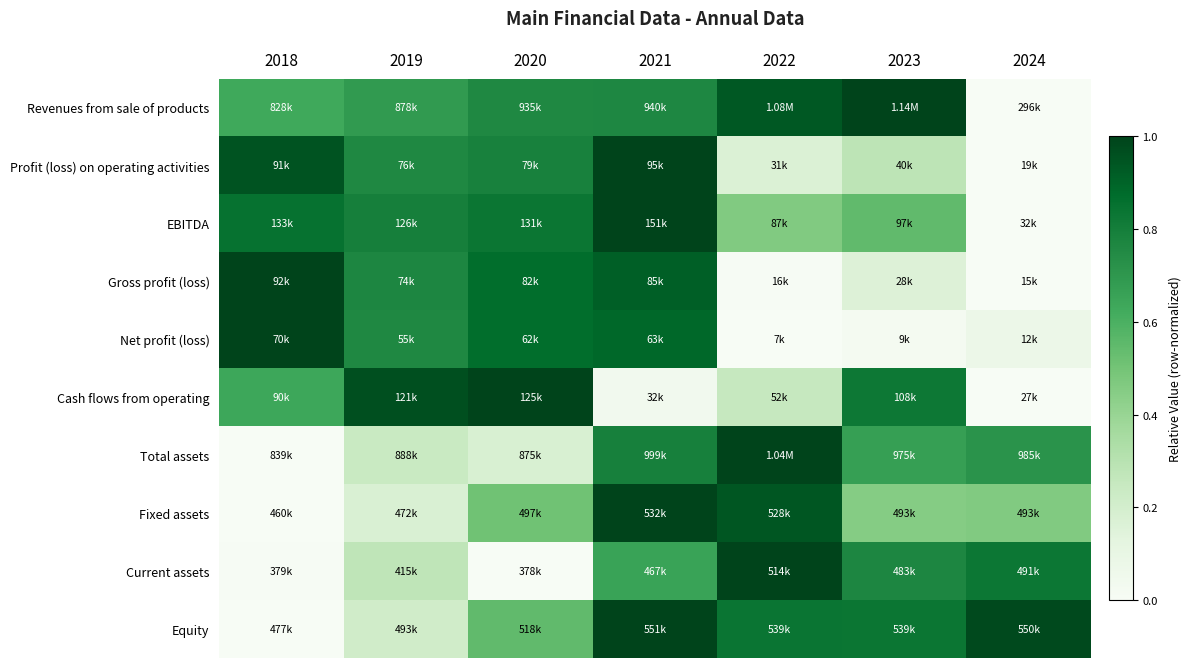

At which category does the chart reach its peak across all series?

2023